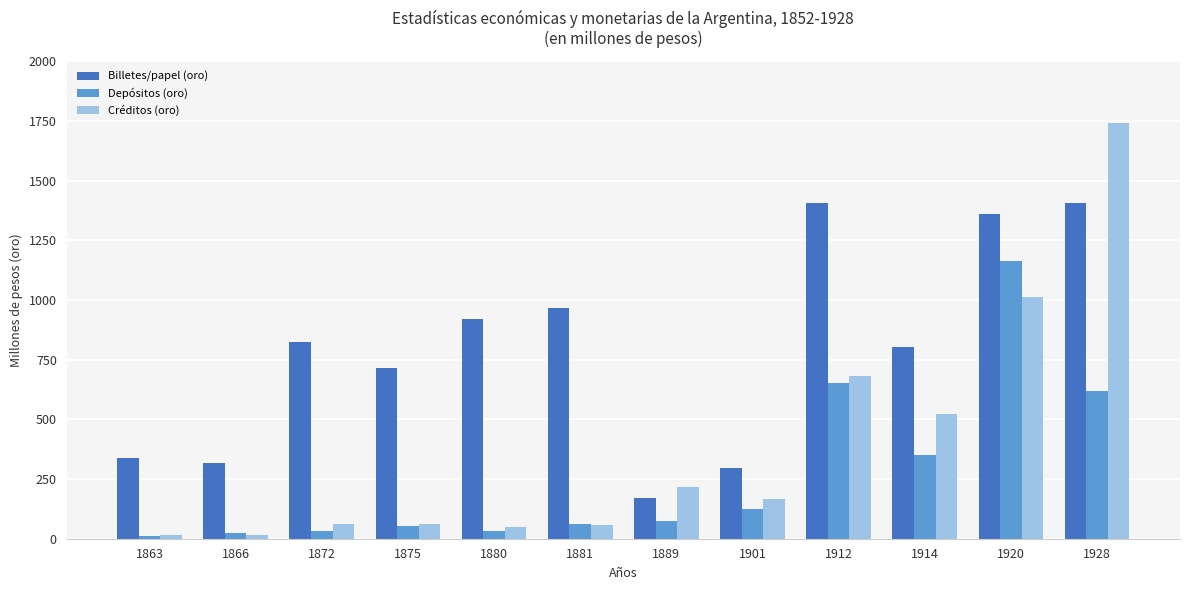

Which series has the largest range (max minus min)?

Créditos (oro)